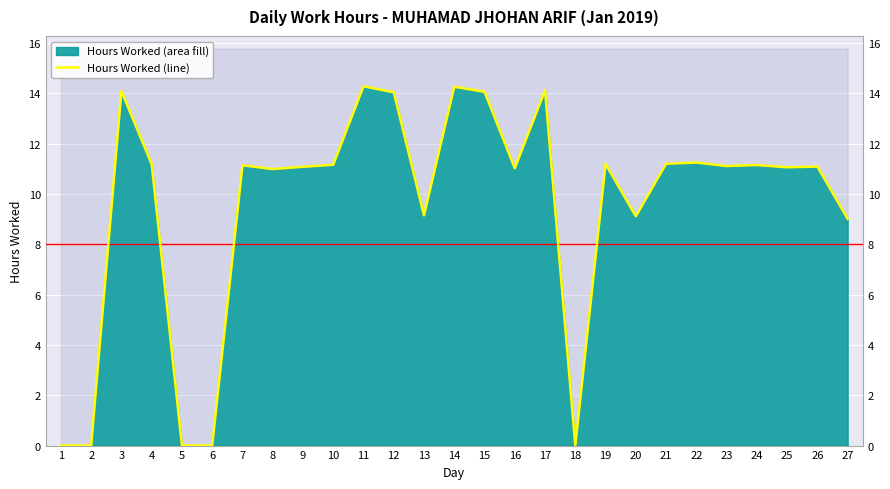

How many lines are shown in the chart?

1